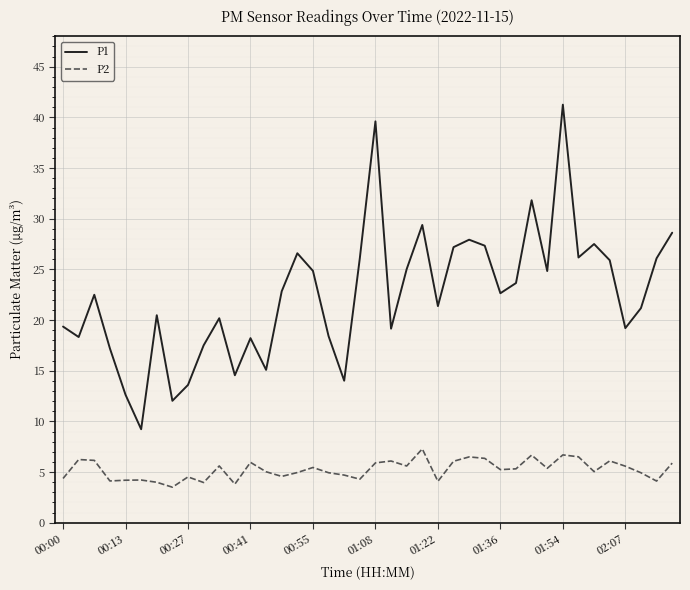

Rank the series by their average value, from highest to lowest.

P1, P2